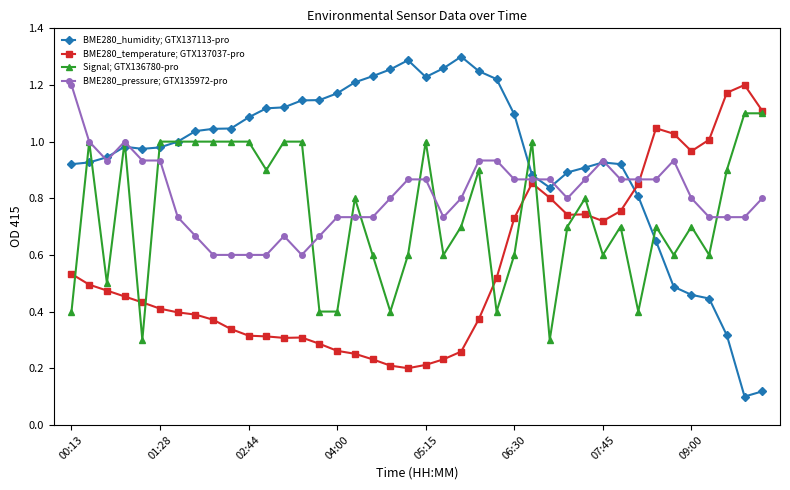

True or false: BME280_pressure; GTX135972-pro has more than 2 interior local peaks.

True